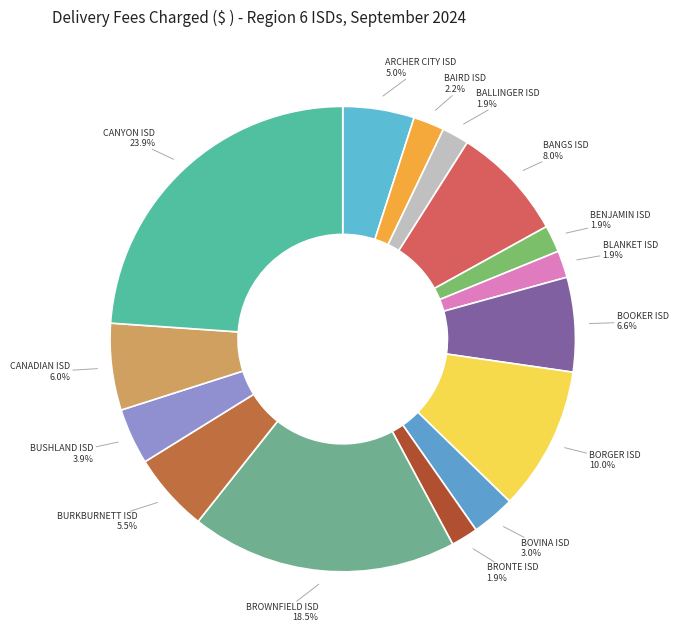

How many slices are in this pie chart?

15